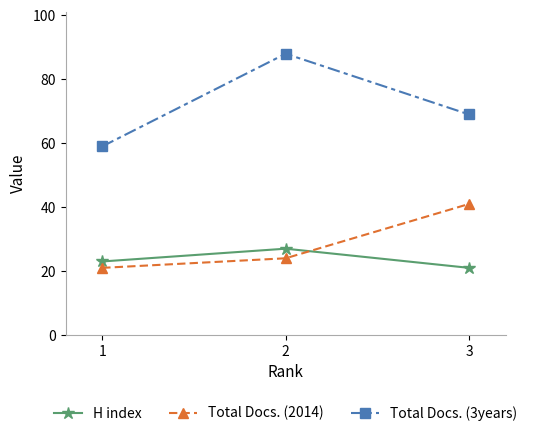

At how many categories does at least one series exceed 45?

3